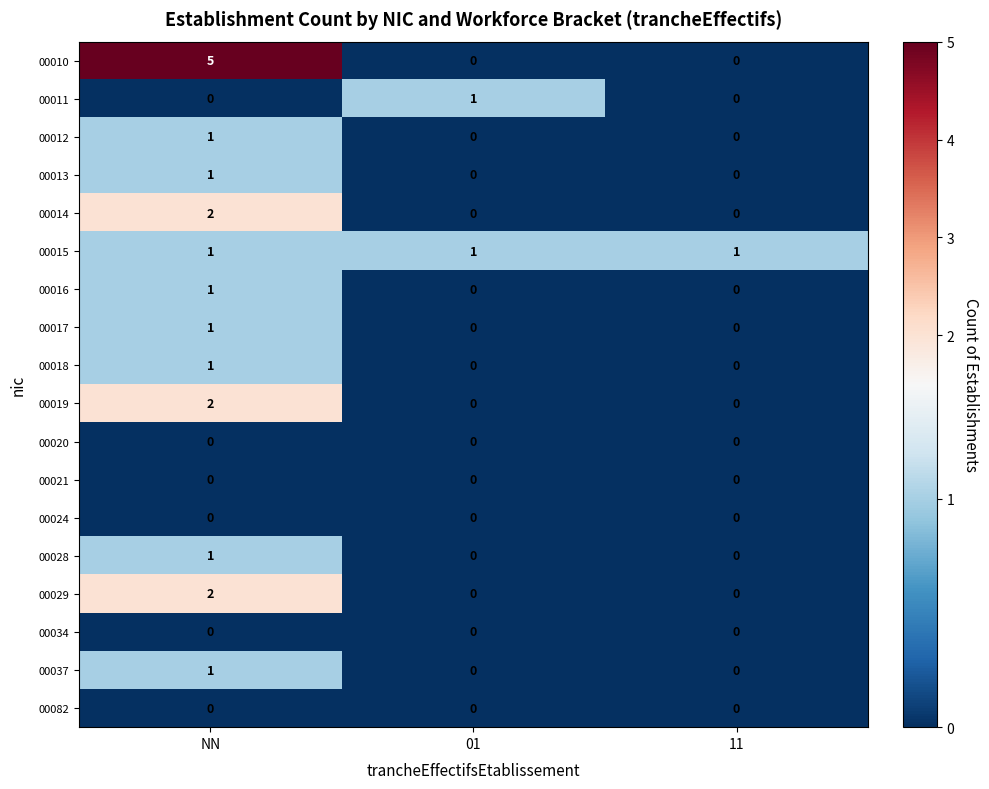

Which series has the widest spread of values?

00010